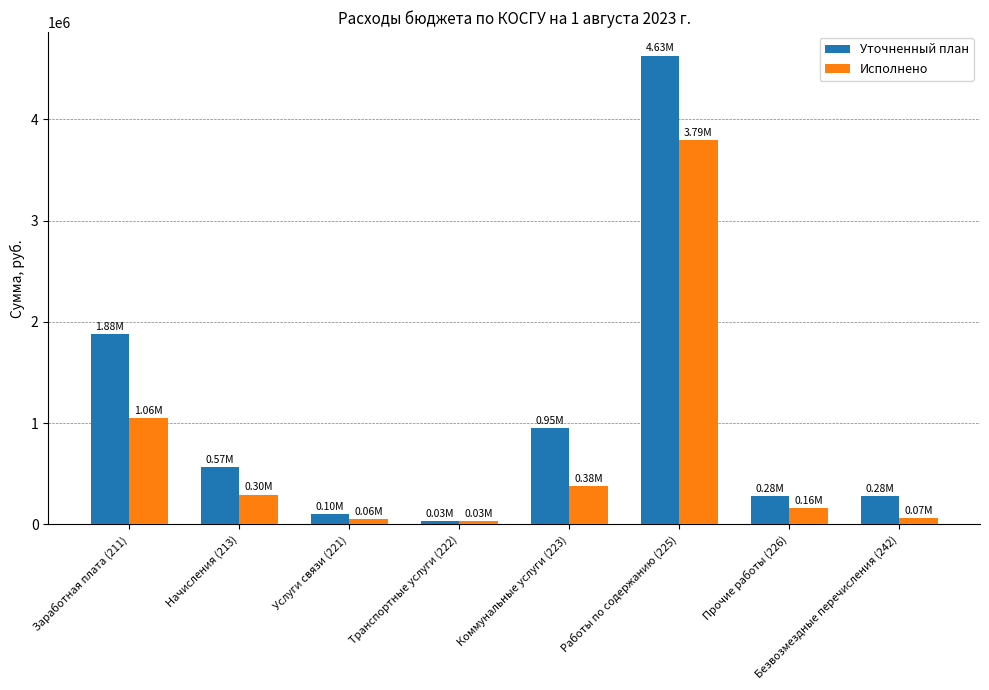

Which series changed the most between Работы по содержанию (225) and Прочие работы (226)?

Уточненный план